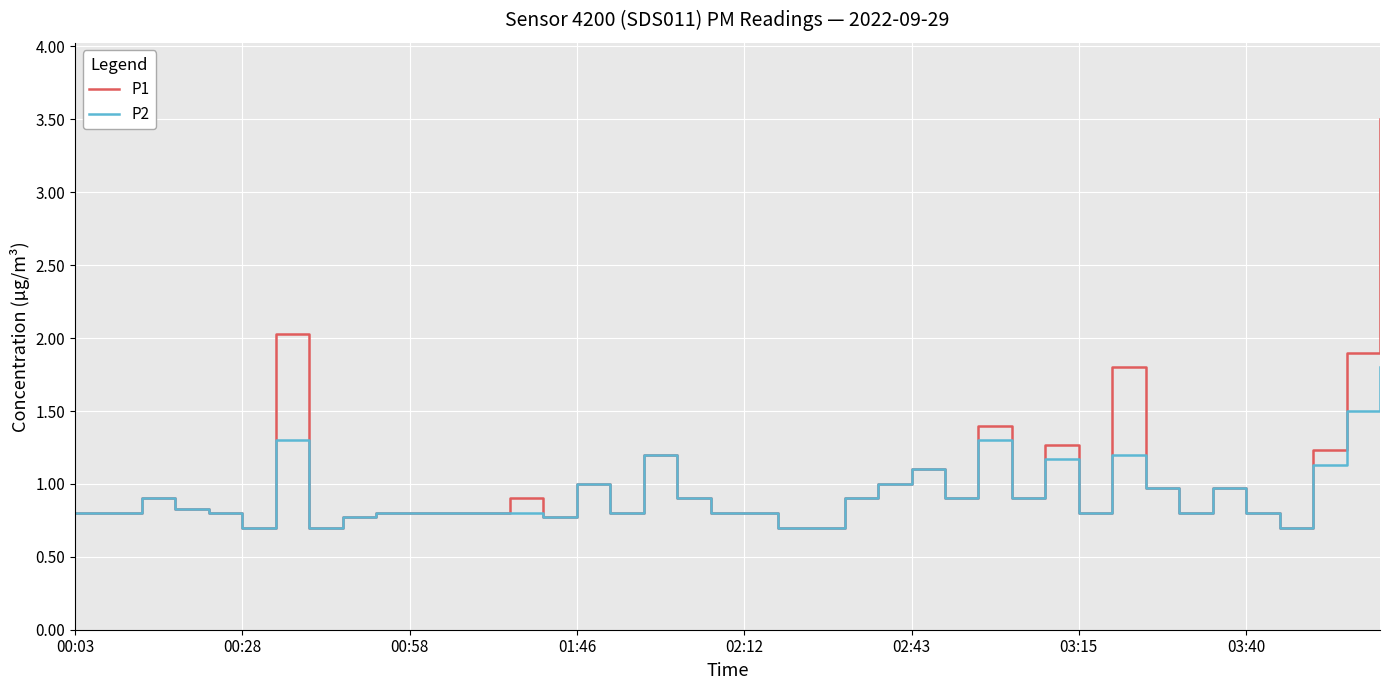

What are all the series names shown in the legend?

P1, P2